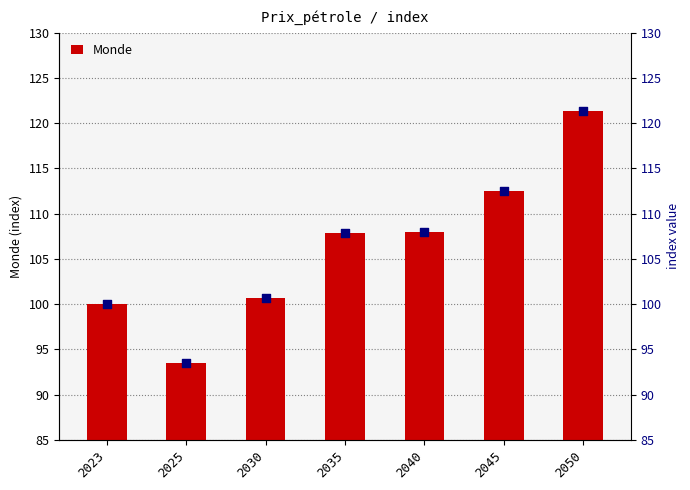

What is the total value across all series at 2030?

201.3